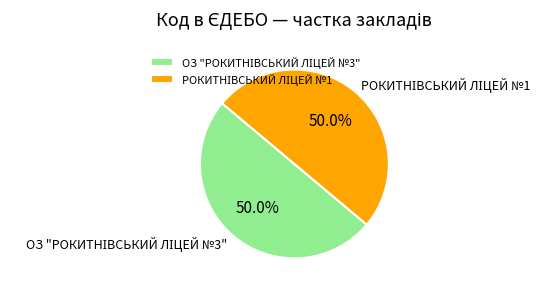

What percentage is the РОКИТНІВСЬКИЙ ЛІЦЕЙ №1 slice, to the nearest percent?

50%